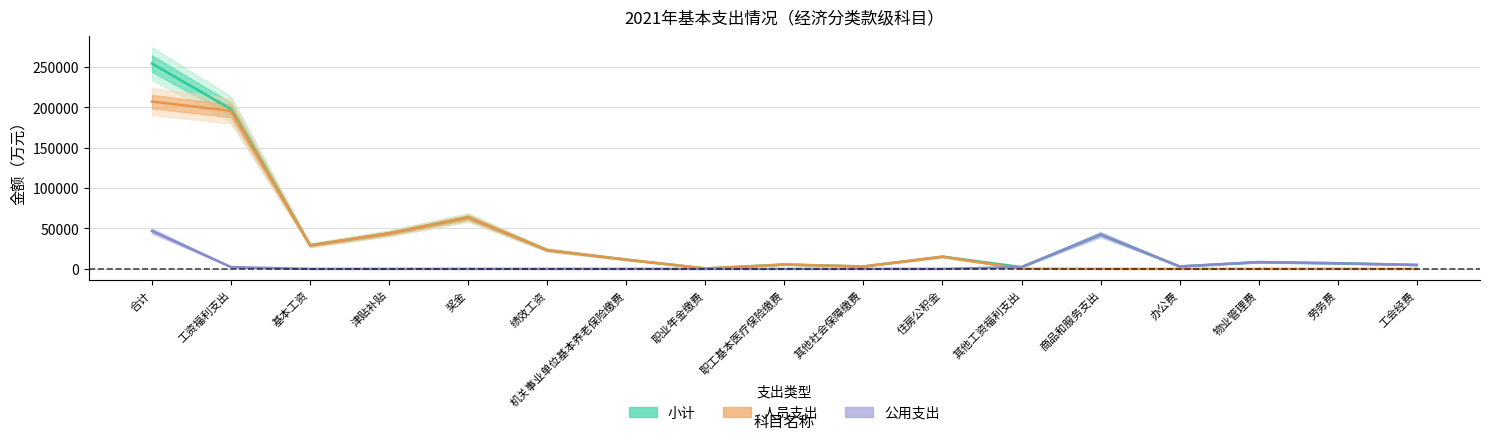

The value of 小计 at 办公费 is 774.6. True or false?

False